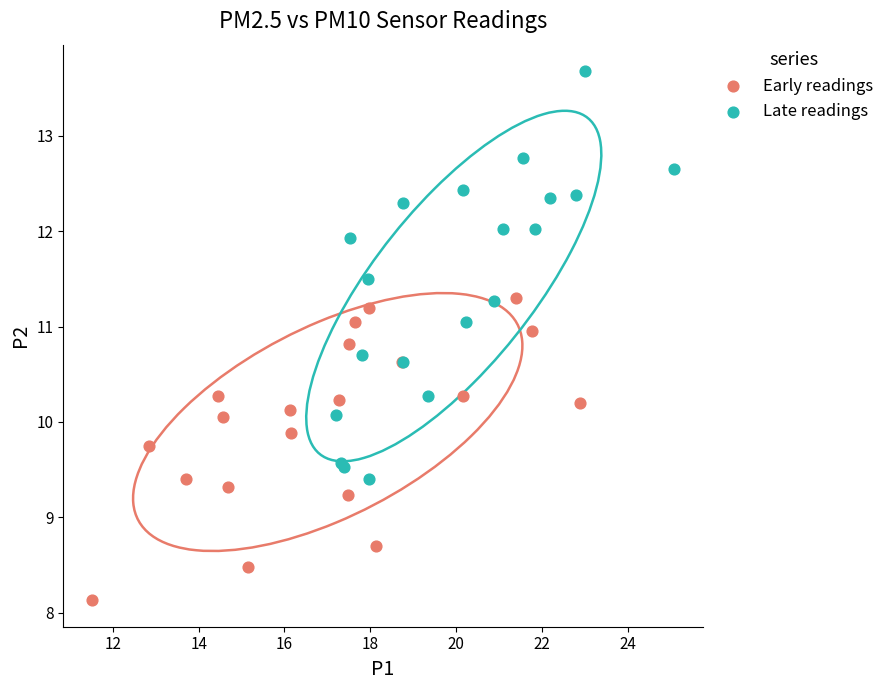

Which series has the largest Y range (max minus min)?

Late readings